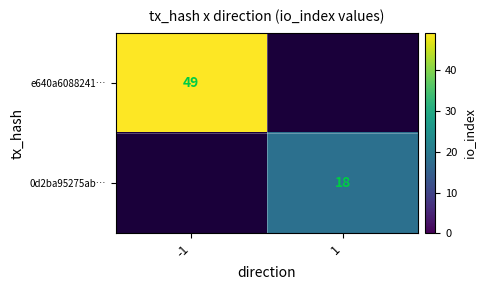

At how many categories does at least one series exceed 5?

2